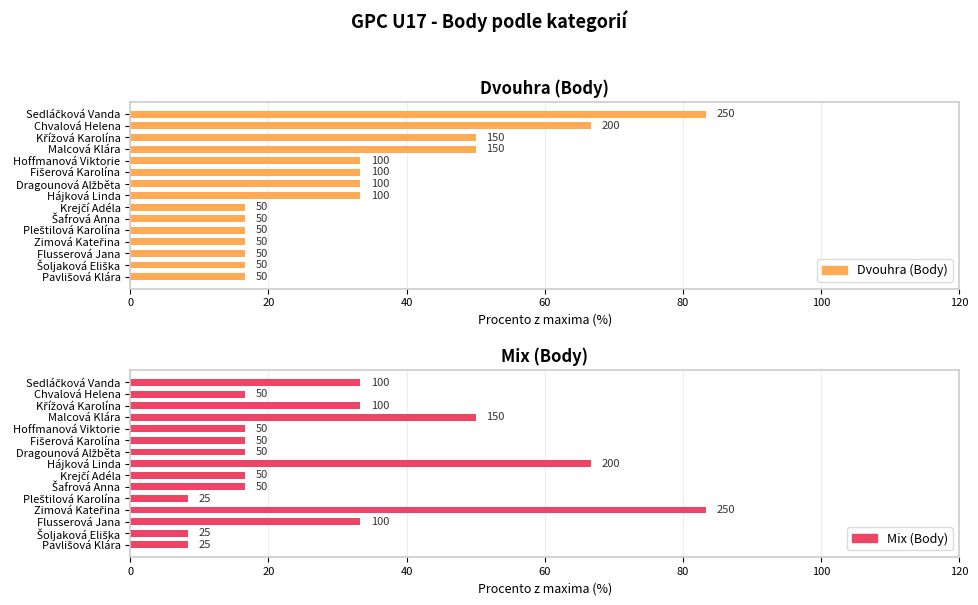

At how many categories does at least one series exceed 64?

4